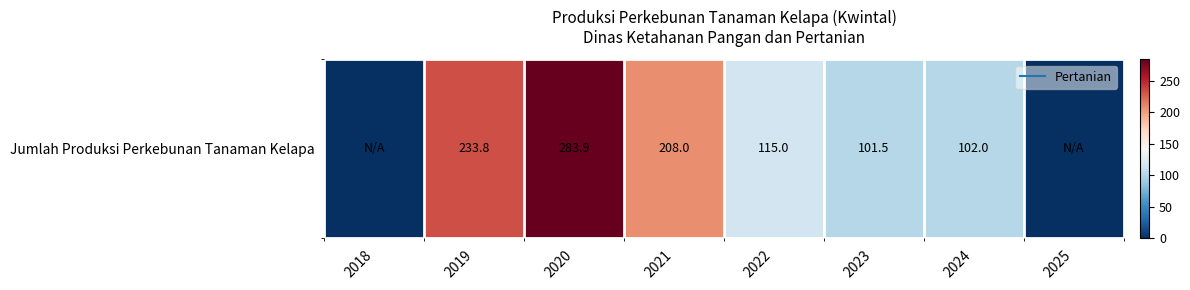

Which has a higher value, 2022 or 2023?

2022